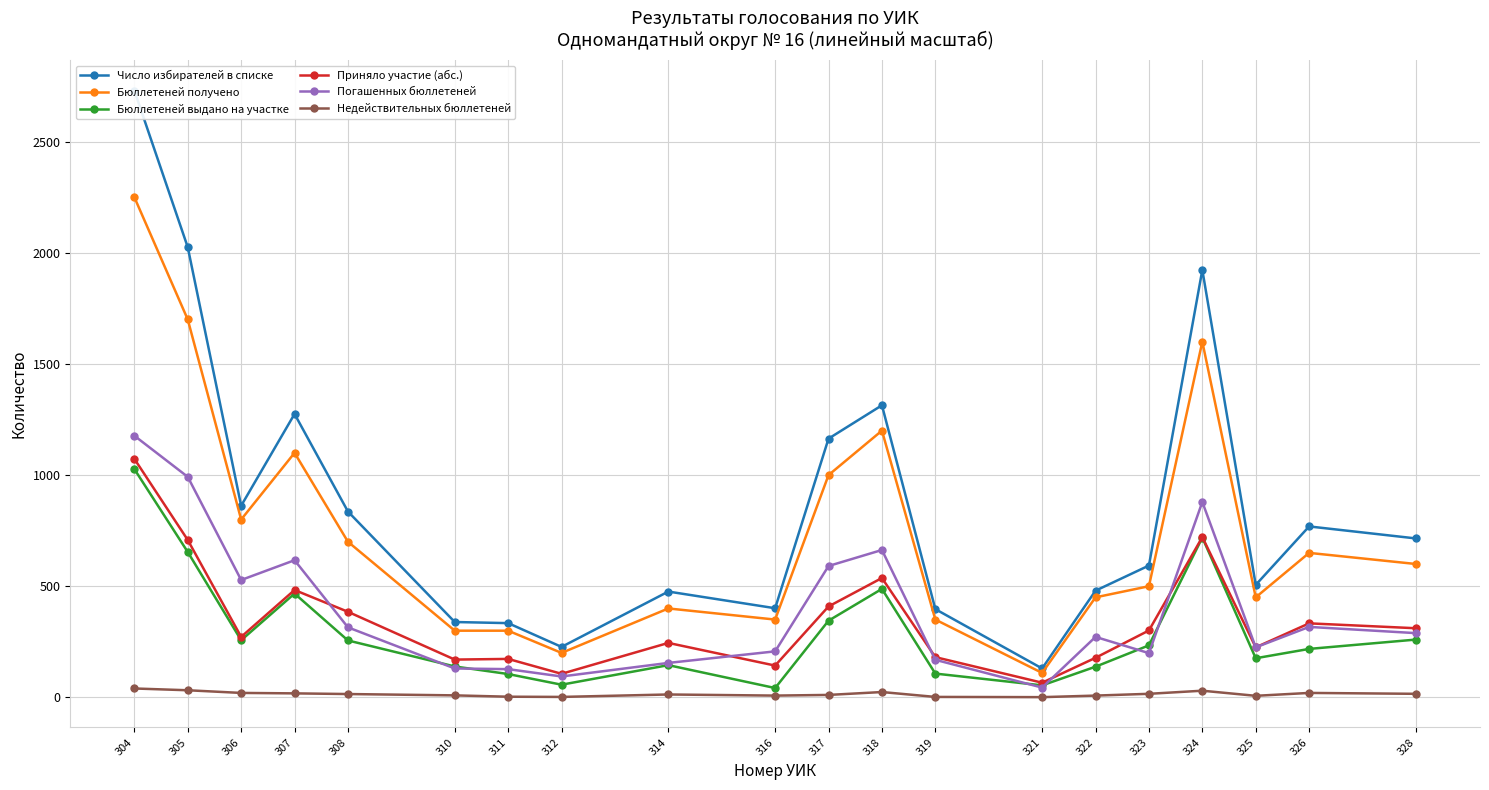

The value of Бюллетеней получено at 328 is 227. True or false?

False